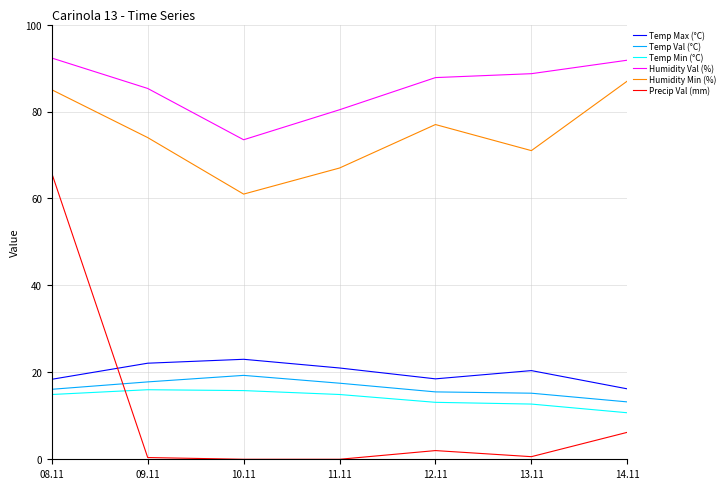

True or false: Temp Max (°C) and Temp Val (°C) intersect in this chart.

False